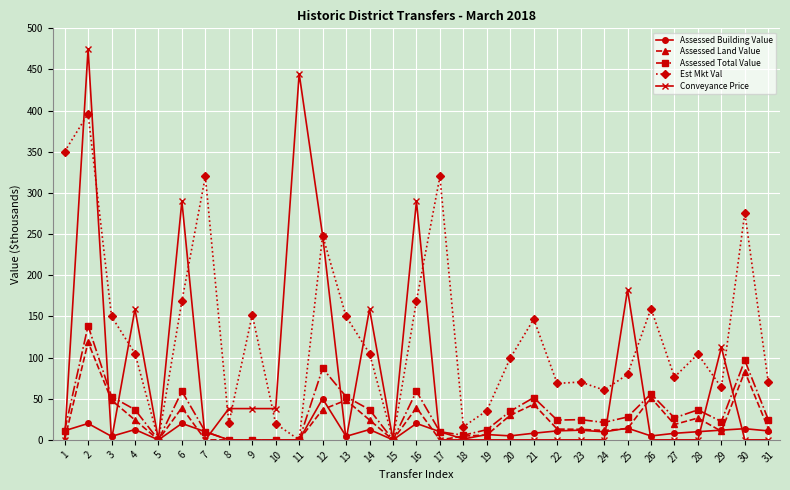

Rank the series by their maximum value, from lowest to highest.

Assessed Building Value, Assessed Land Value, Assessed Total Value, Est Mkt Val, Conveyance Price